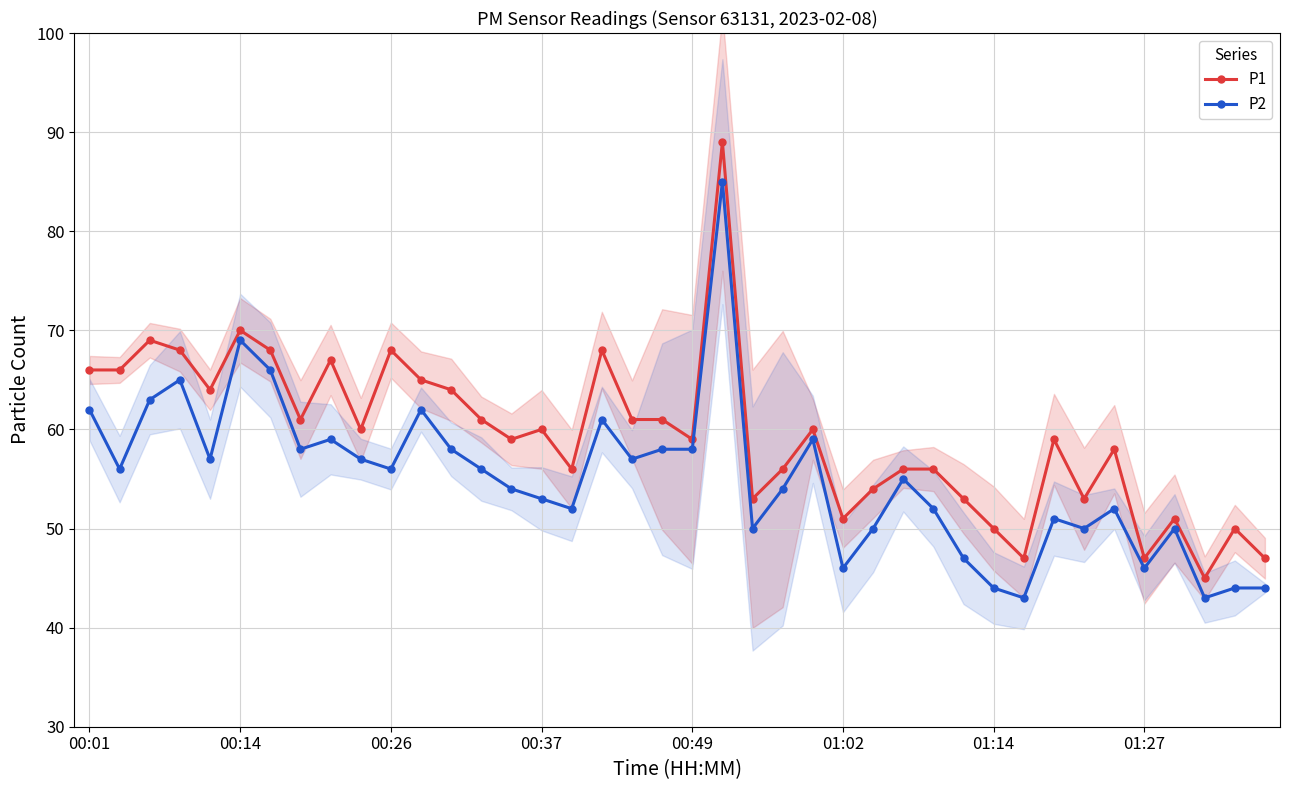

Does the chart display data point markers on the line(s)?

Yes